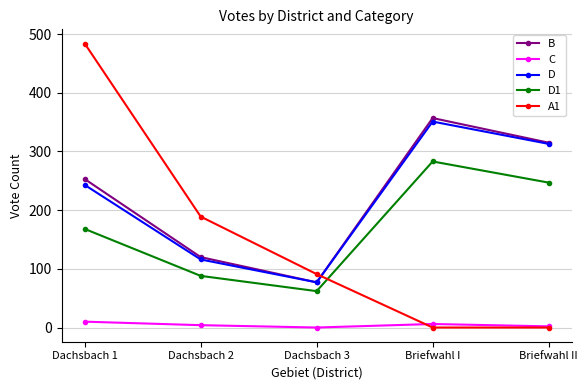

At which category does D1 reach its first local valley?

Dachsbach 3